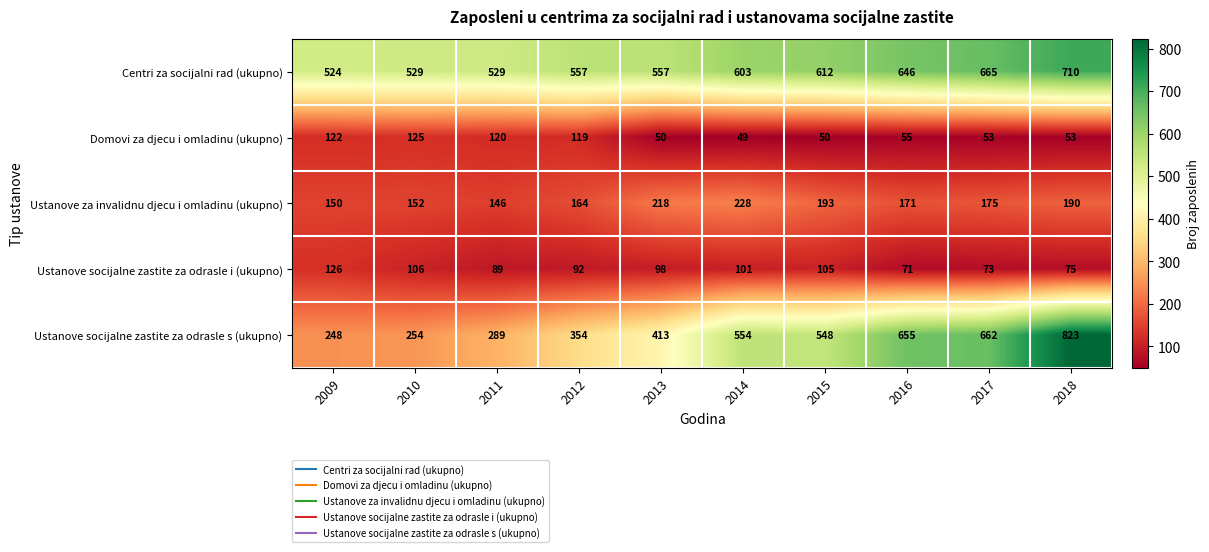

Which label corresponds to the largest value in the chart?

2018